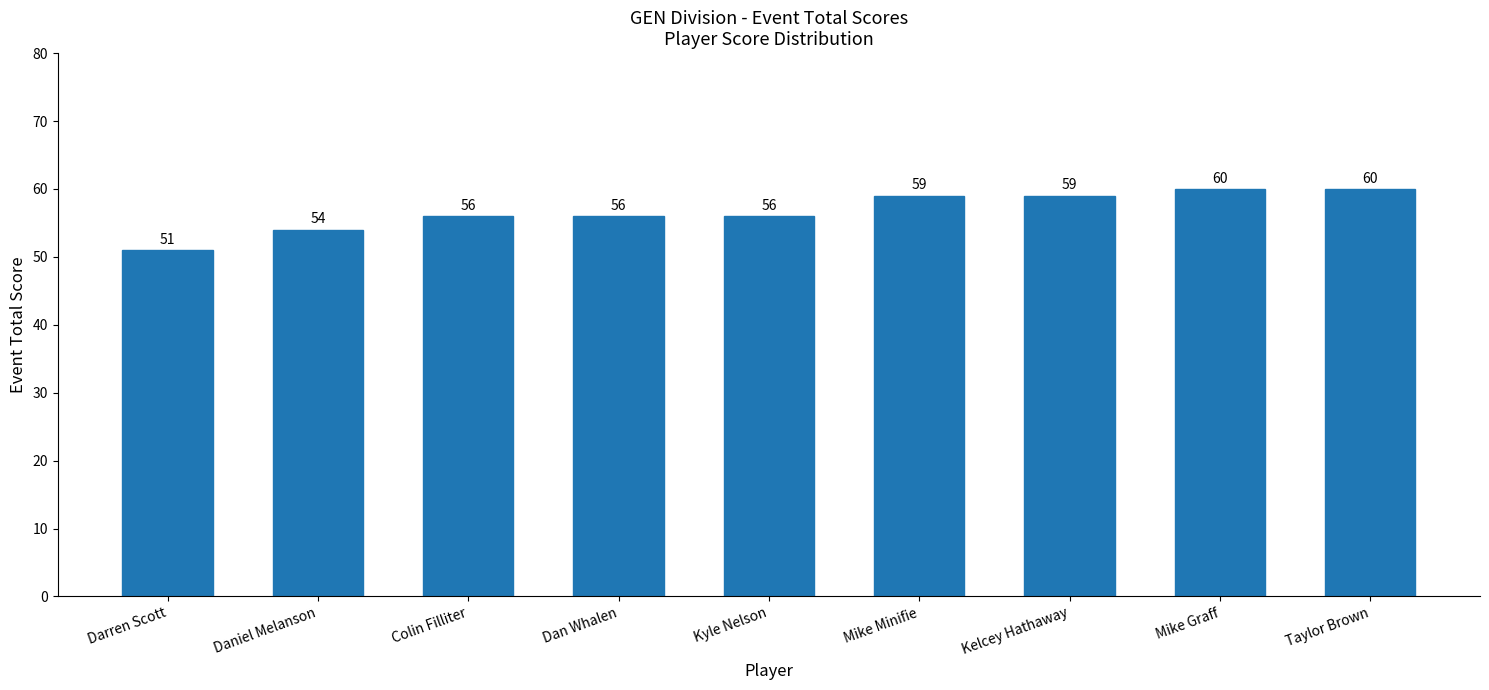

Reading left to right, transcribe all the data shown in this chart.

Darren Scott=51	Daniel Melanson=54	Colin Filliter=56	Dan Whalen=56	Kyle Nelson=56	Mike Minifie=59	Kelcey Hathaway=59	Mike Graff=60	Taylor Brown=60